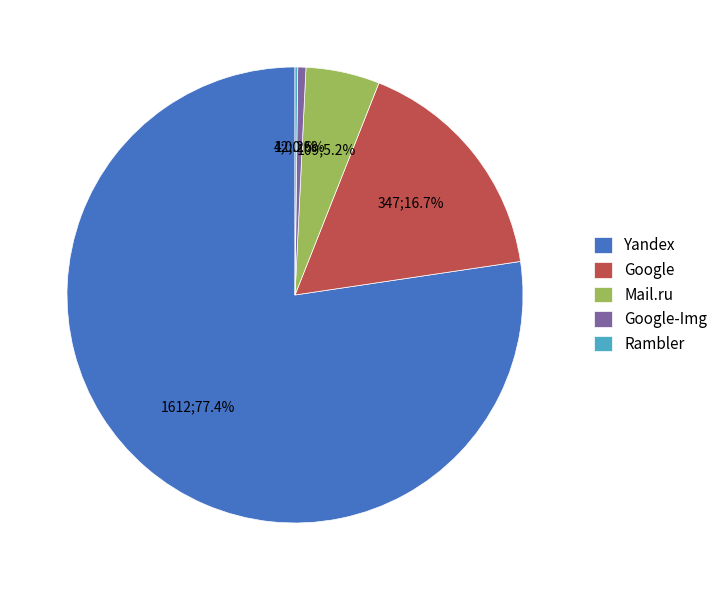

What percentage is the Mail.ru slice, to the nearest percent?

5%